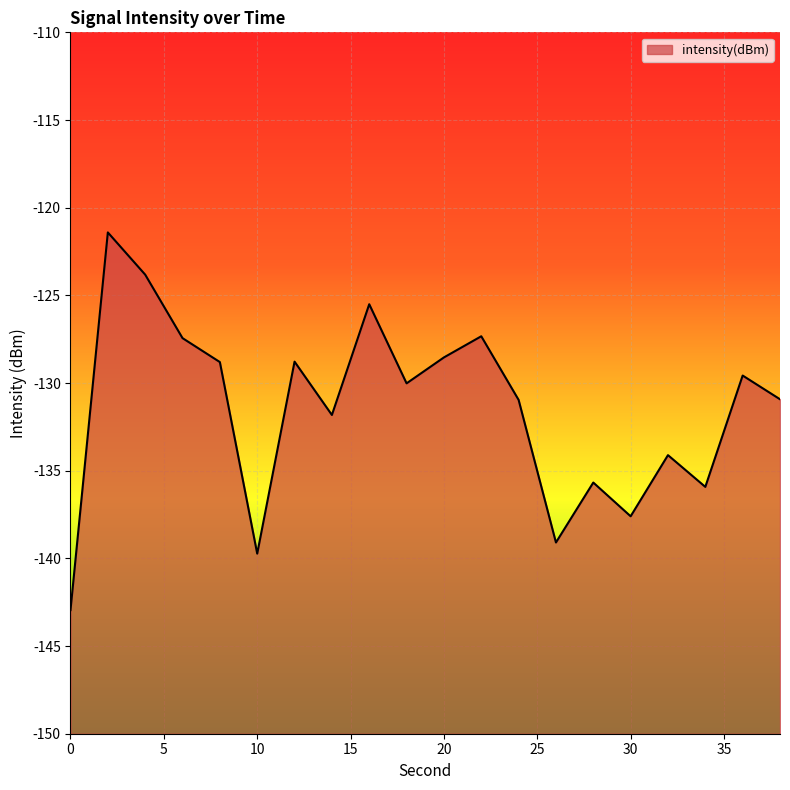

Rank the categories by value from highest to lowest.

2, 4, 16, 22, 6, 20, 12, 8, 36, 18, 38, 24, 14, 32, 28, 34, 30, 26, 10, 0